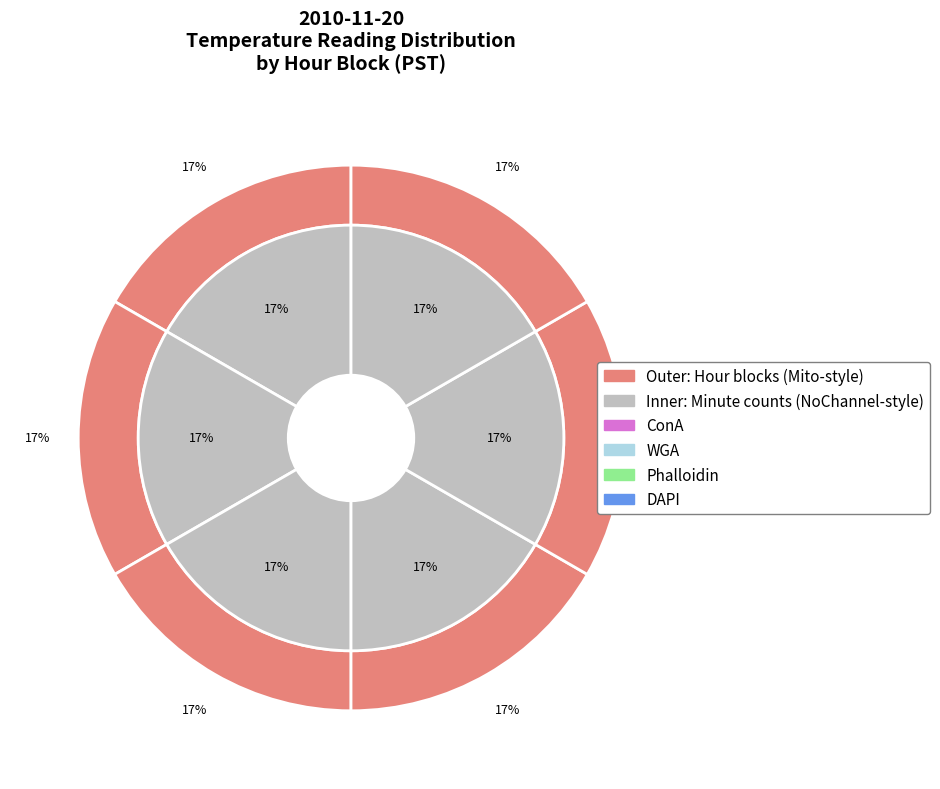

Combined, do Hour 5 and Hour 9 account for over 50%?

No